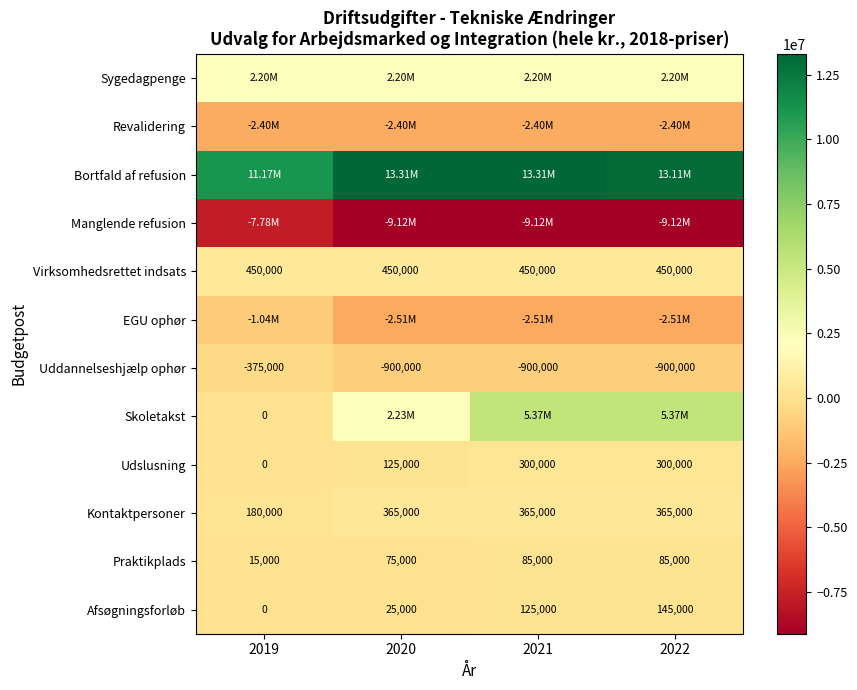

What is the difference between the second highest and minimum values in the Udslusning series?

300000